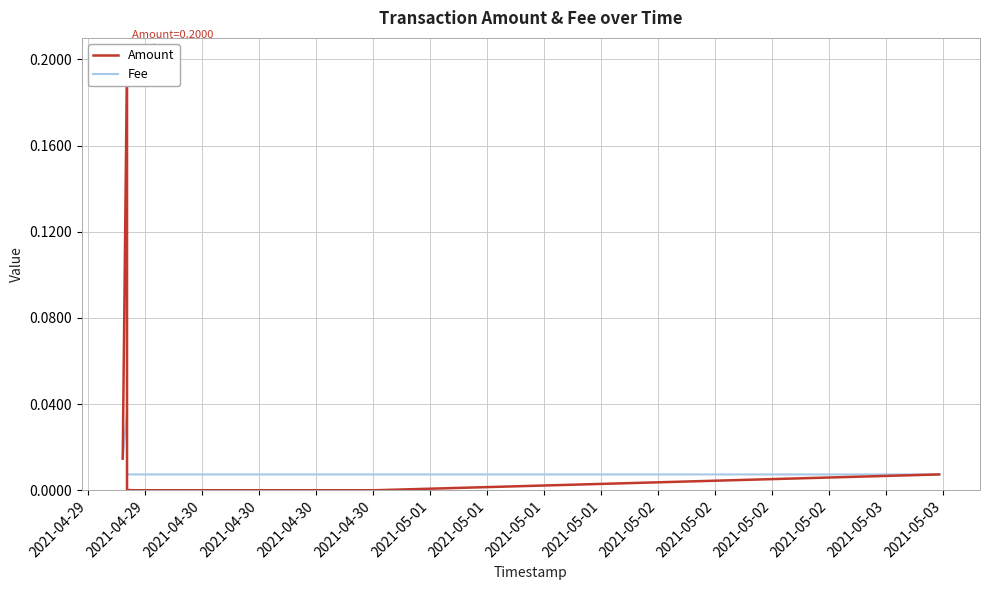

True or false: Fee and Amount cross at least once.

True